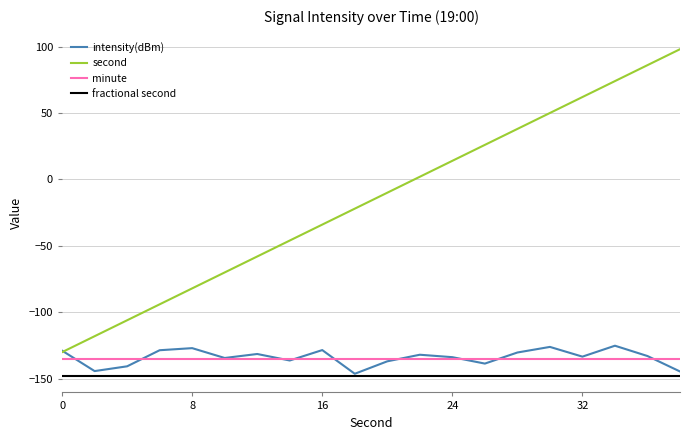

Which series has the largest total across all categories?

second